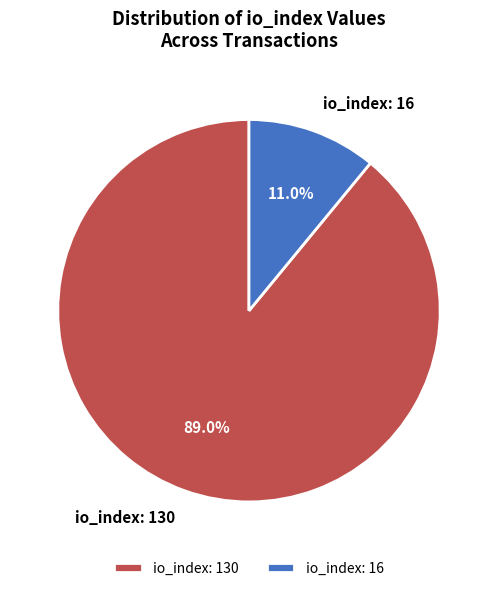

Which has a higher value, io_index: 16 or io_index: 130?

io_index: 130